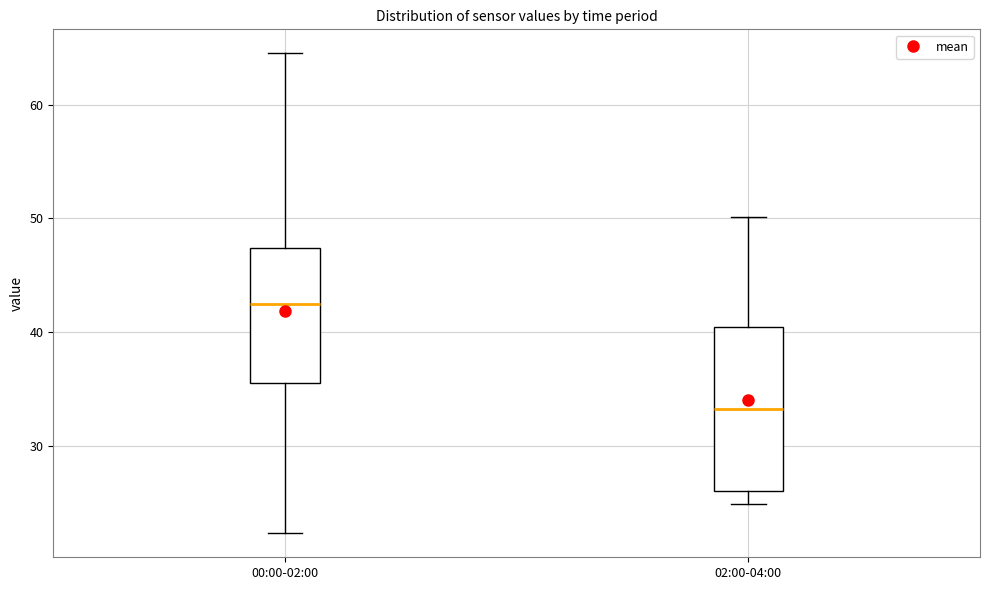

Which box is the tallest, from its lower edge to its upper edge?

02:00-04:00